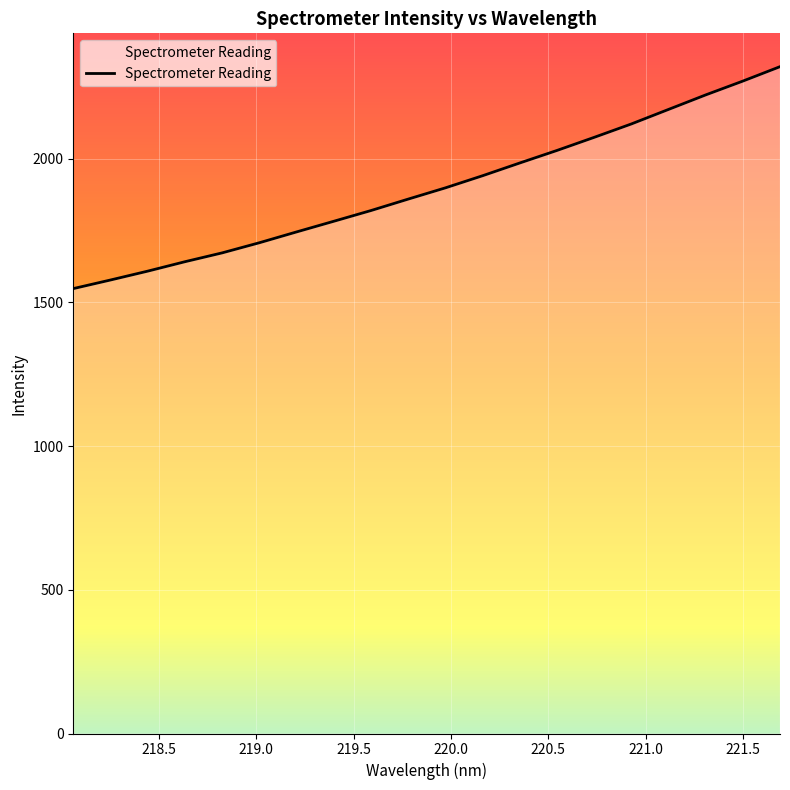

True or false: there are more than 1 points higher than both neighbors.

False